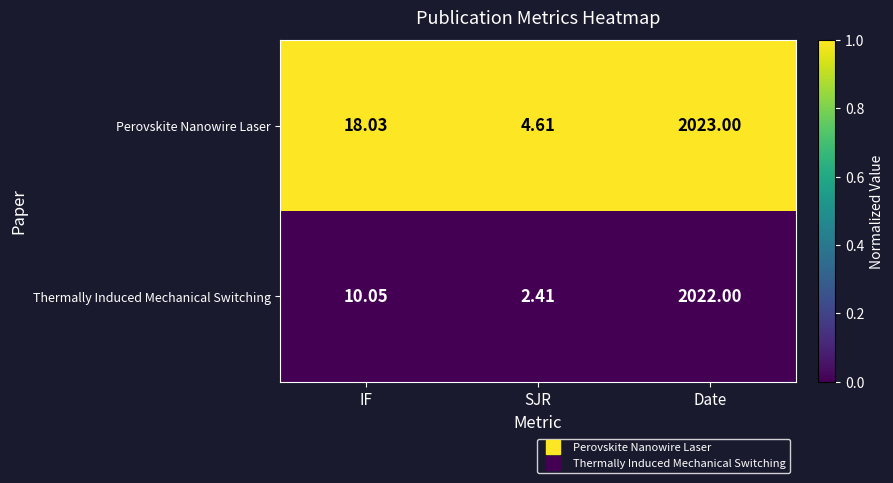

At which category does the chart reach its minimum across all series?

SJR